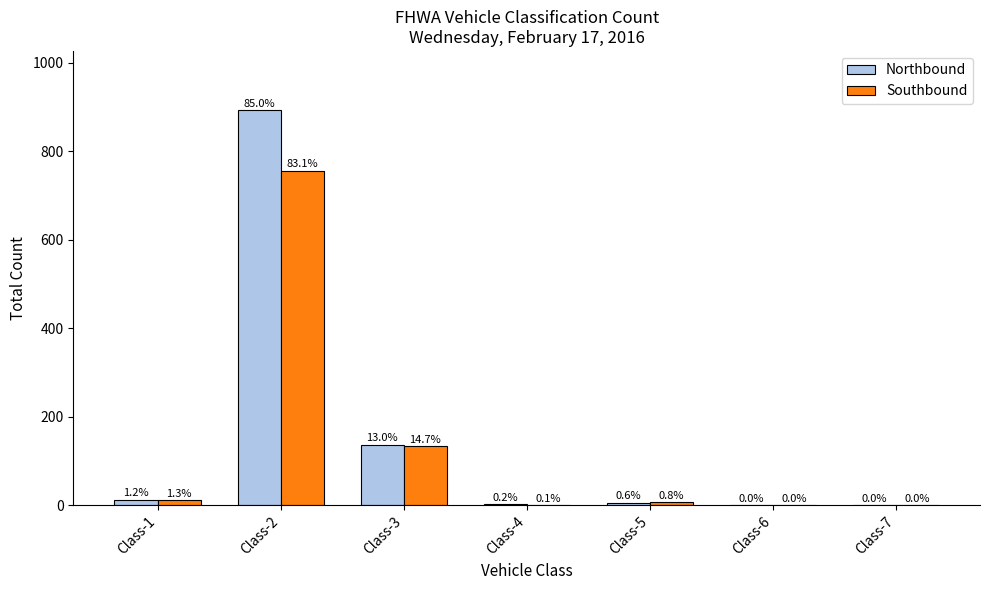

List the labels in order of Northbound value, largest first.

Class-2, Class-3, Class-1, Class-5, Class-4, Class-6, Class-7